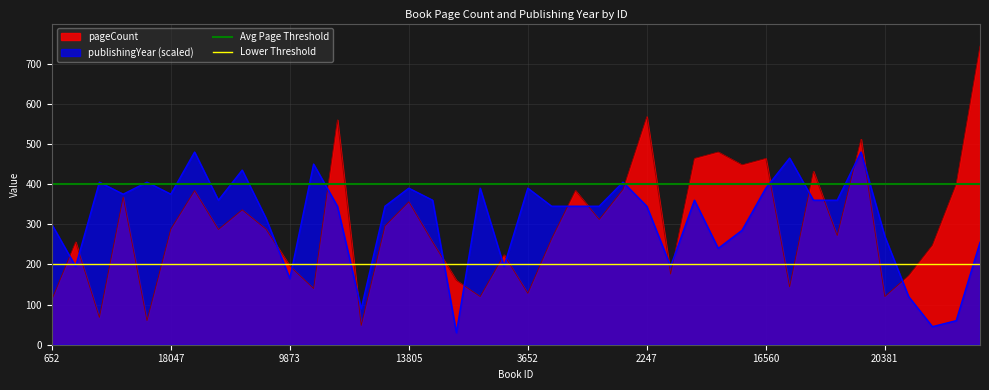

What is the highest value of the pageCount series?

744